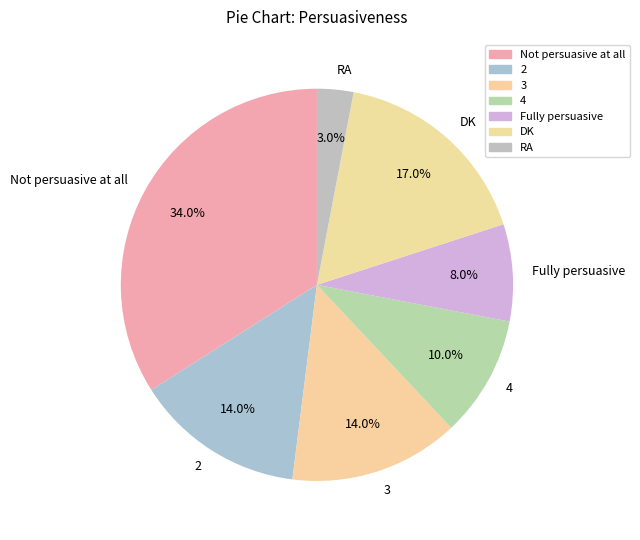

Count the number of slices in the pie.

7